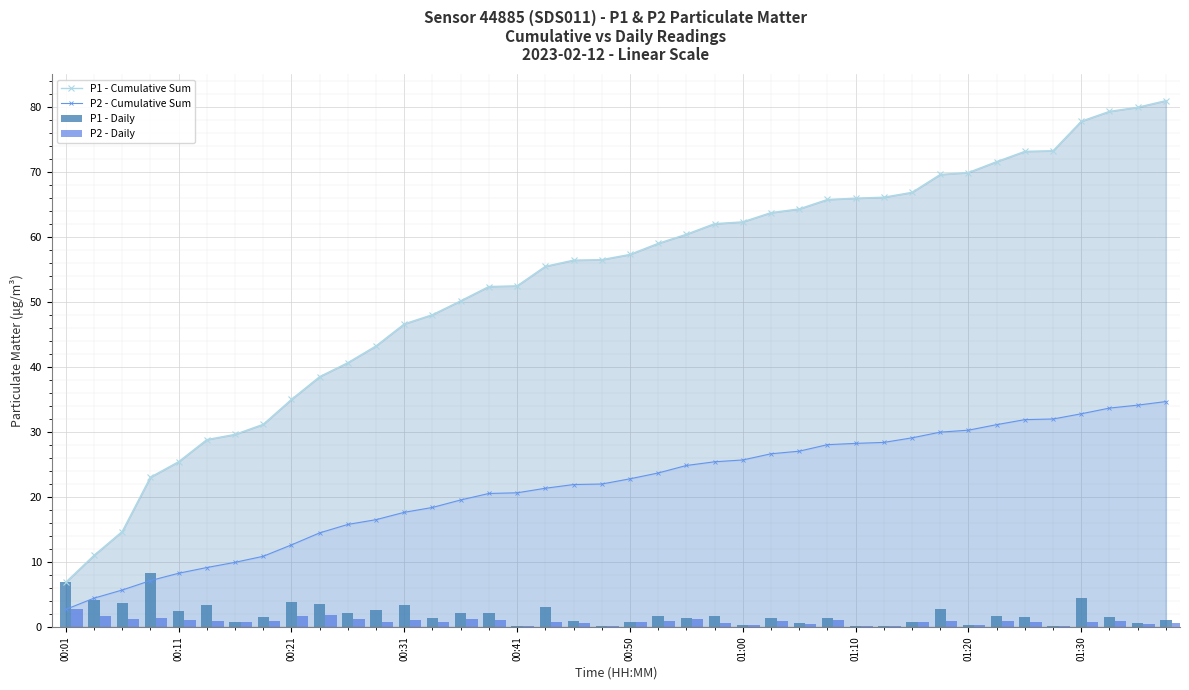

Is it true that P1 - Daily equals 0.0 at 29?

False